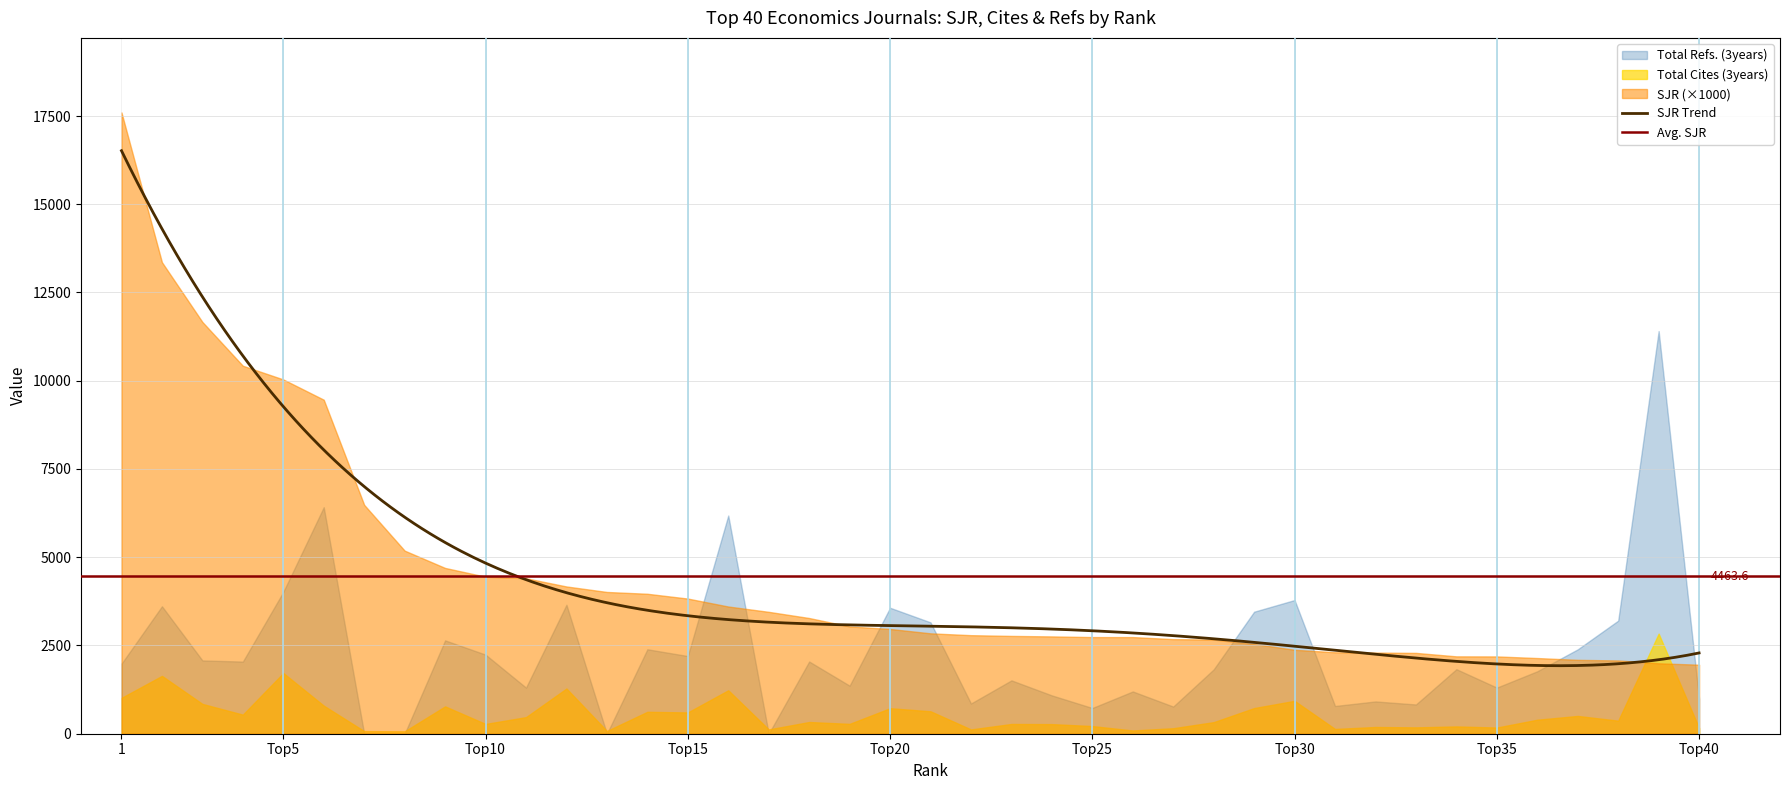

What is the maximum value for Total Cites (3years)?

2835